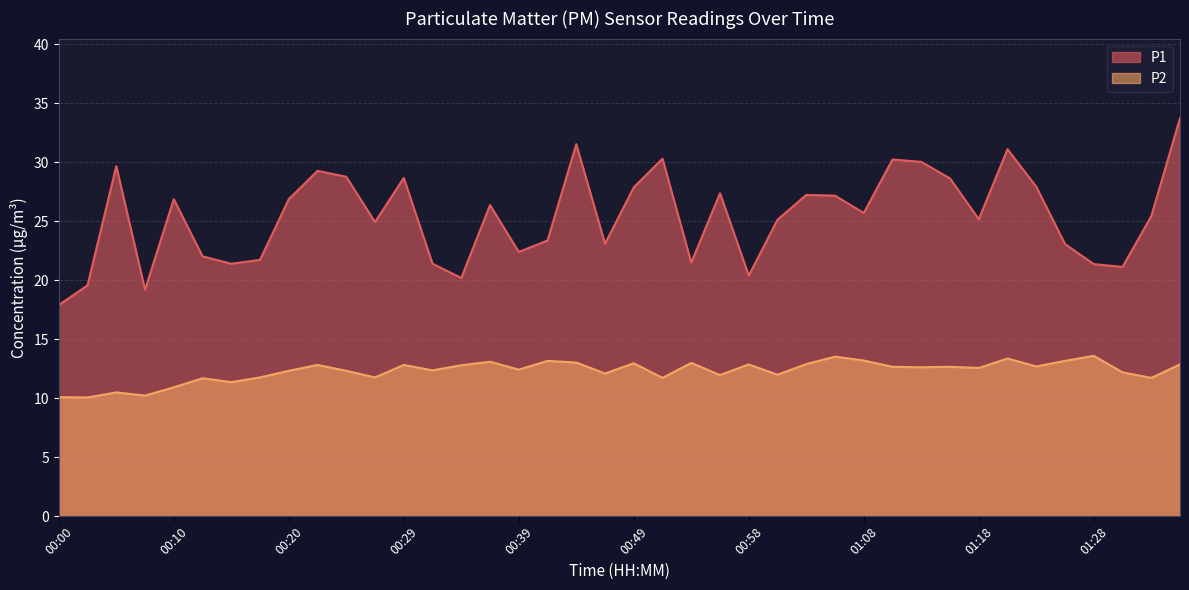

True or false: P2 has a value of 24.3 at 01:06.

False